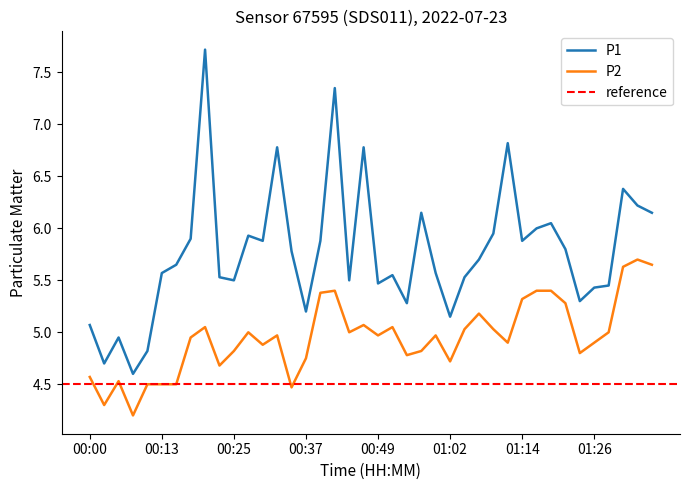

What is the total value across all series at 01:26?

10.3